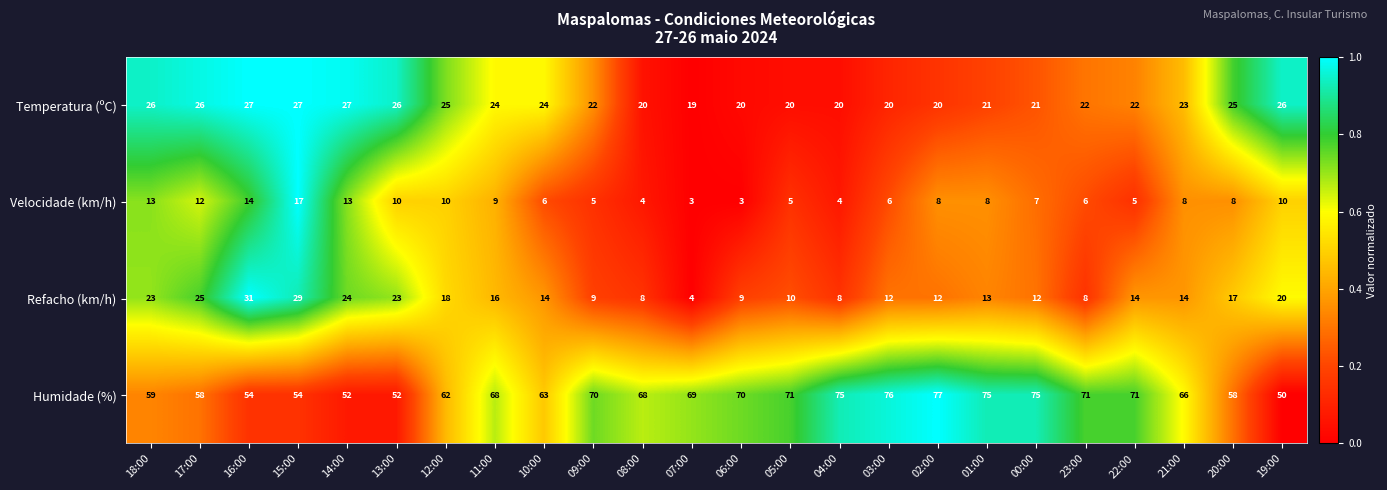

Is it true that Refacho (km/h) equals 4 at 03:00?

False